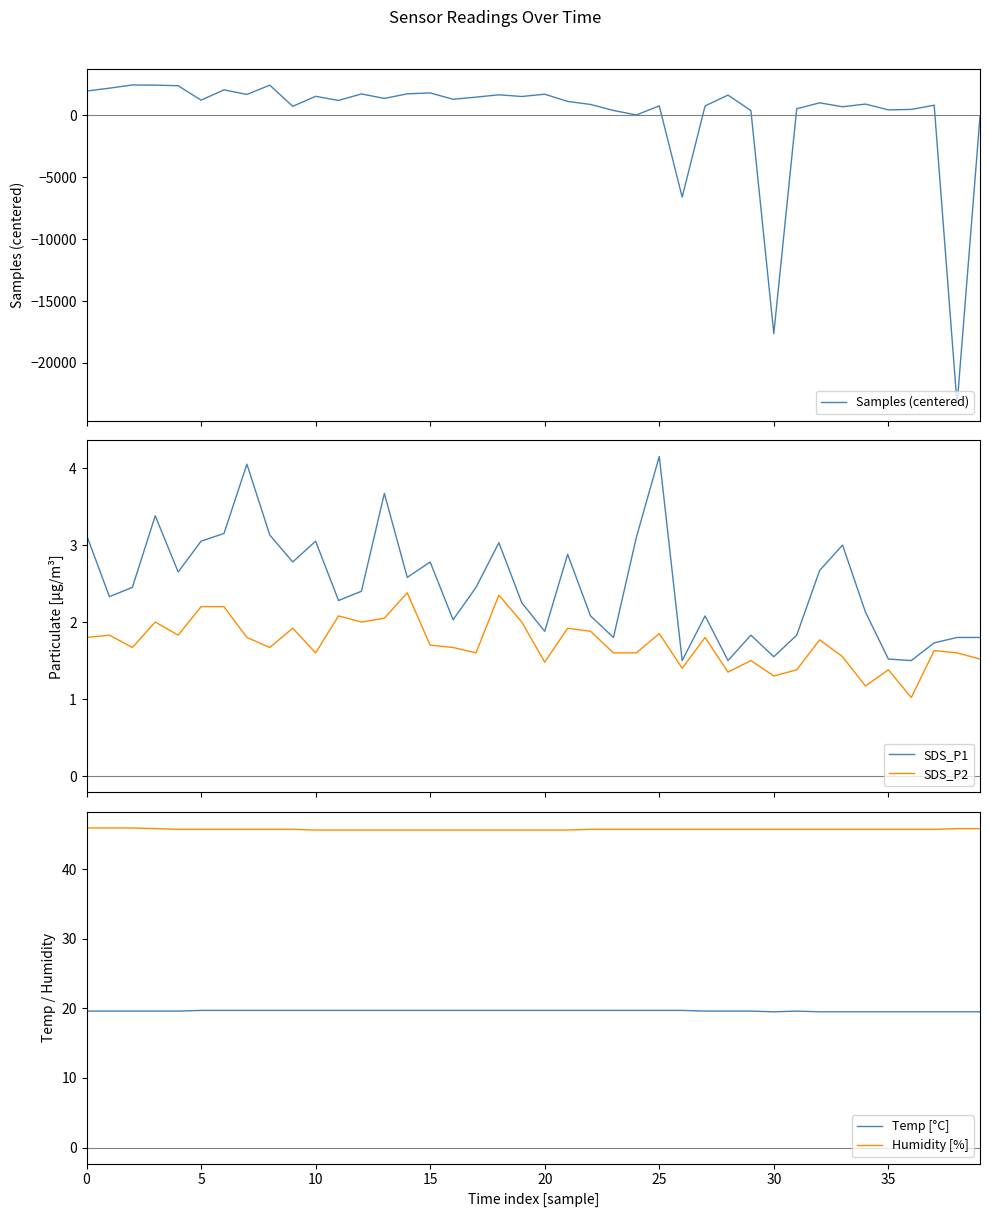

Which label corresponds to the smallest value in the chart?

38